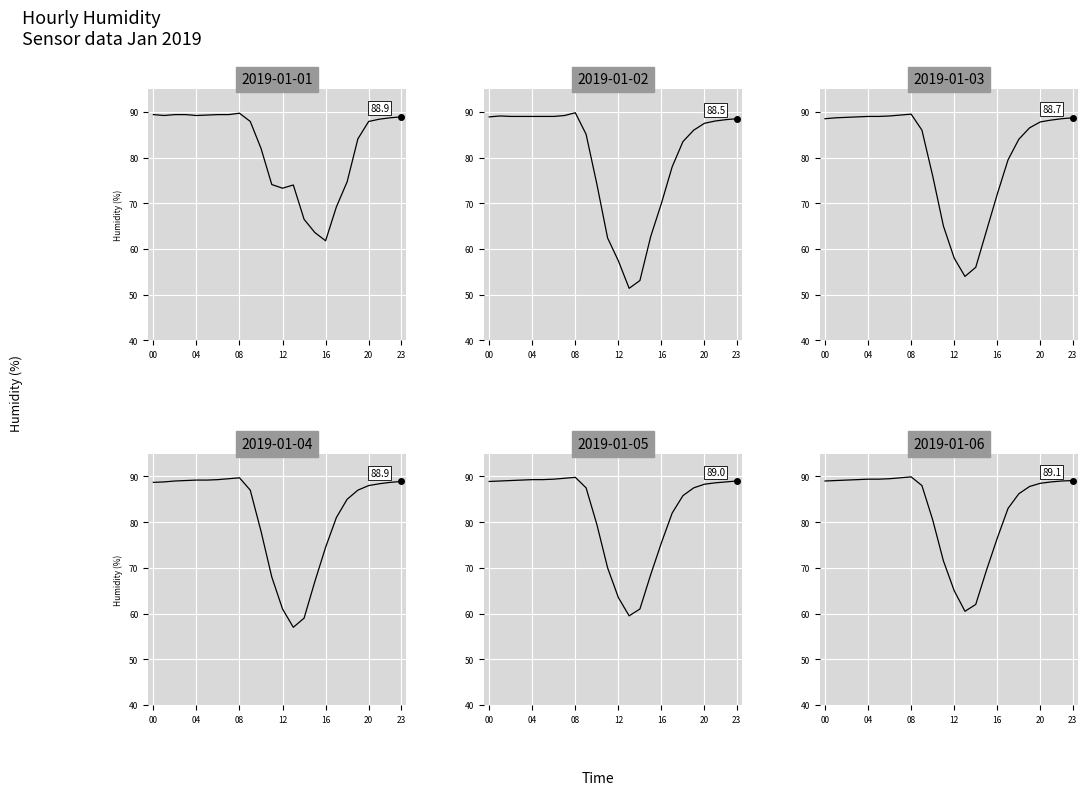

Which series has the largest total across all categories?

2019-01-06